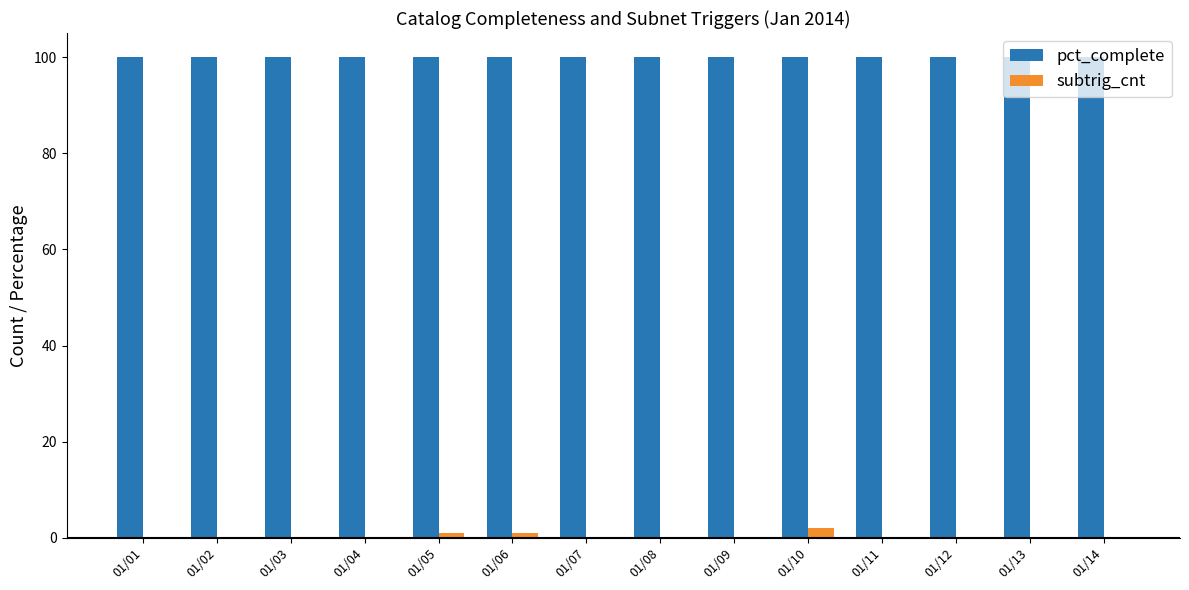

How many groups of bars are there?

14